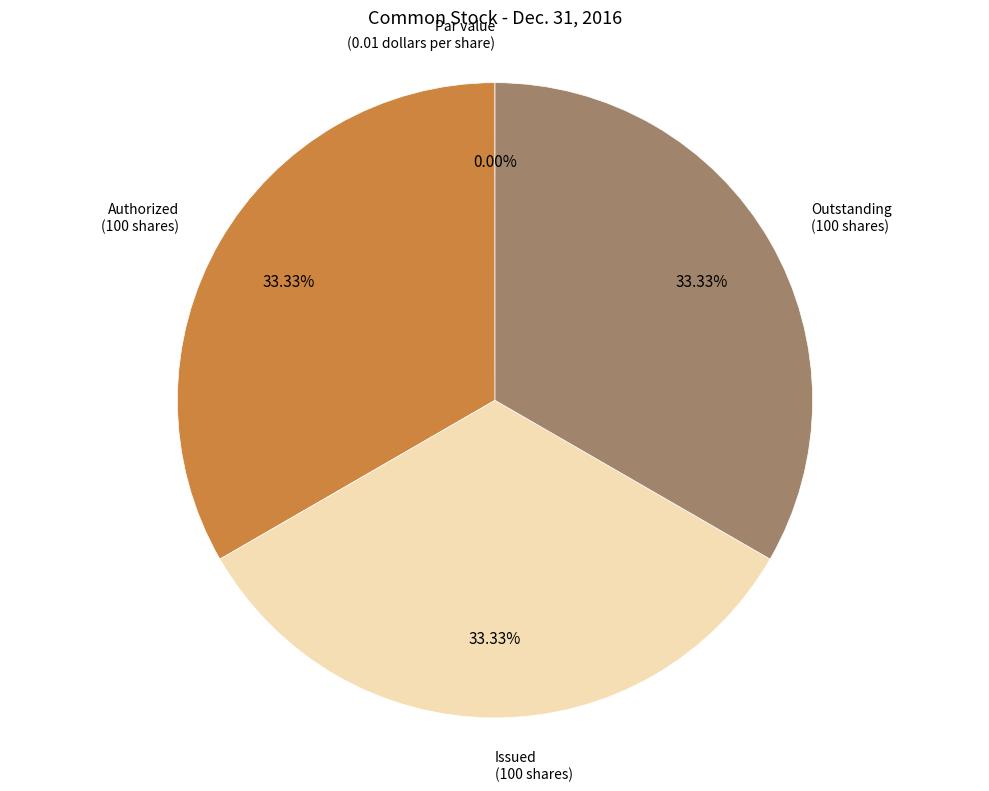

Is there any slice that represents more than half of the pie?

No